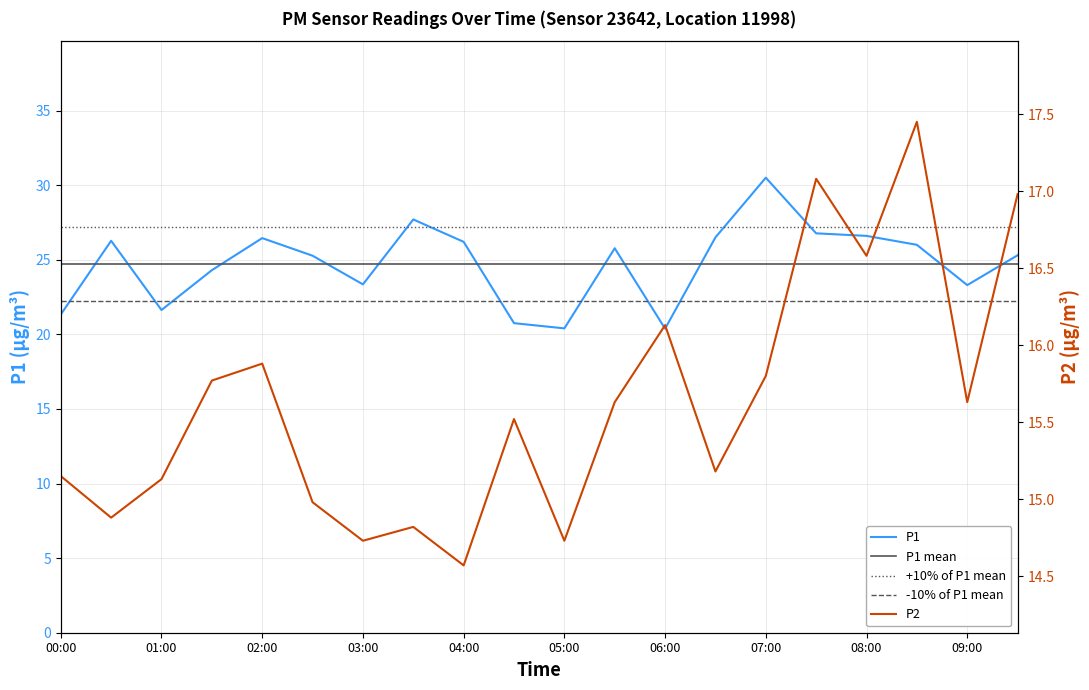

Where is the first local maximum for P2?

02:00